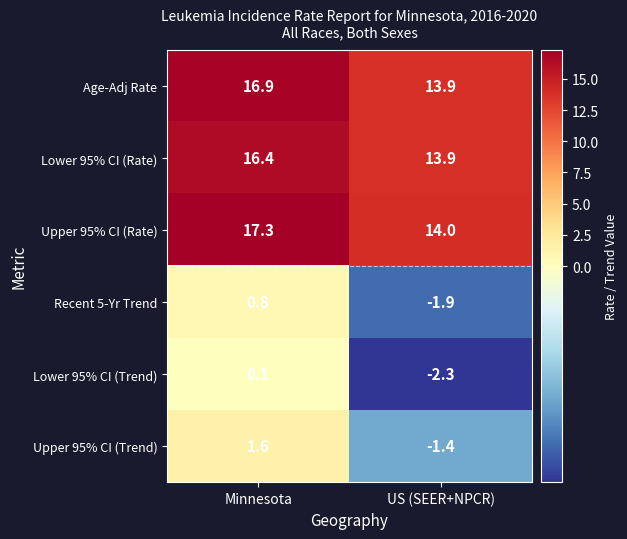

Reading right to left, transcribe all the data shown in this chart.

Age-Adj Rate: US (SEER+NPCR)=13.9	Minnesota=16.9
Lower 95% CI (Rate): US (SEER+NPCR)=13.9	Minnesota=16.4
Upper 95% CI (Rate): US (SEER+NPCR)=14.0	Minnesota=17.3
Recent 5-Yr Trend: US (SEER+NPCR)=-1.9	Minnesota=0.8
Lower 95% CI (Trend): US (SEER+NPCR)=-2.3	Minnesota=0.1
Upper 95% CI (Trend): US (SEER+NPCR)=-1.4	Minnesota=1.6